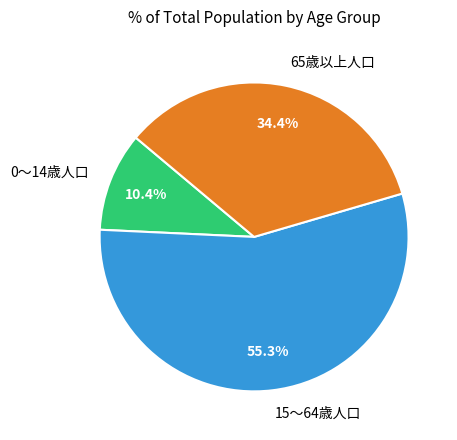

What percentage is the 65歳以上人口 slice, to the nearest percent?

34%